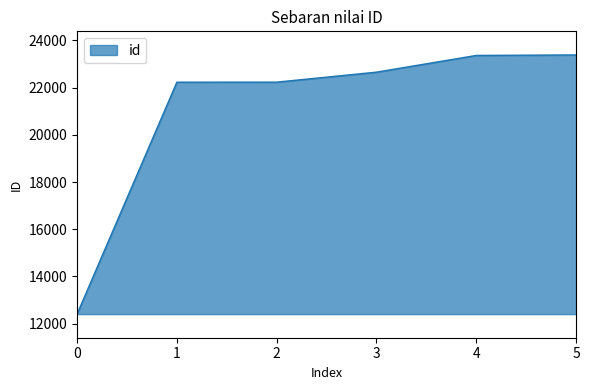

The value at 1 is 22231. True or false?

True